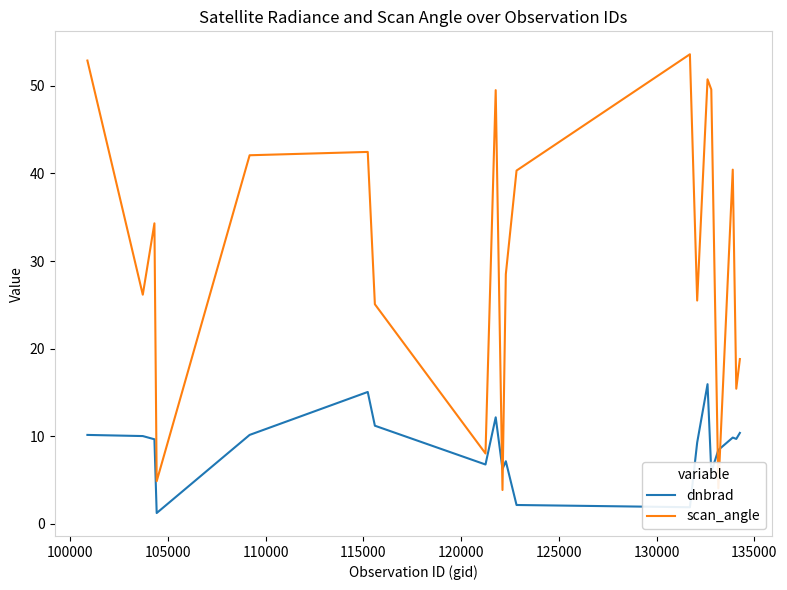

What is the greatest value displayed?

53.6